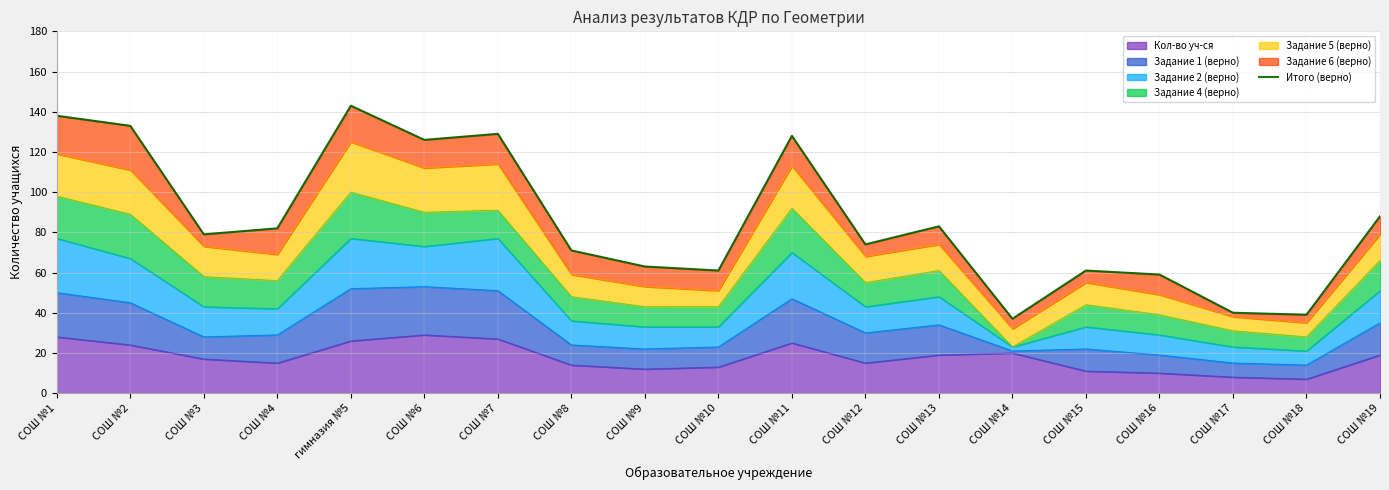

Which label corresponds to the smallest value in the chart?

СОШ №14